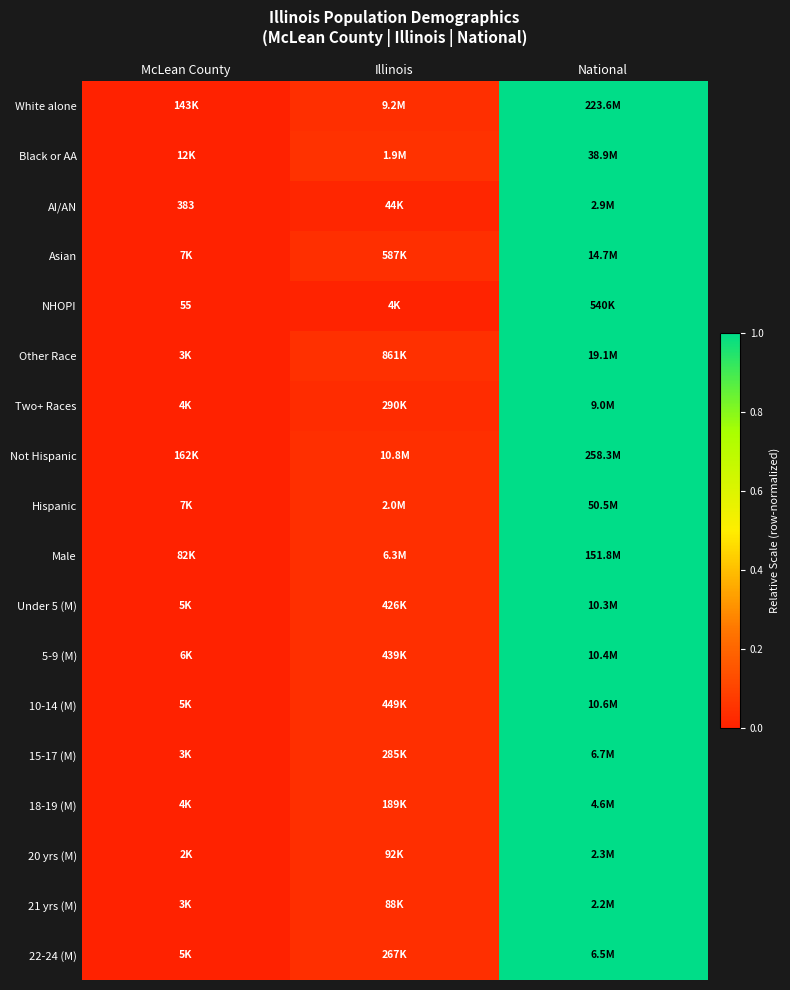

Which label corresponds to the smallest value in the chart?

McLean County